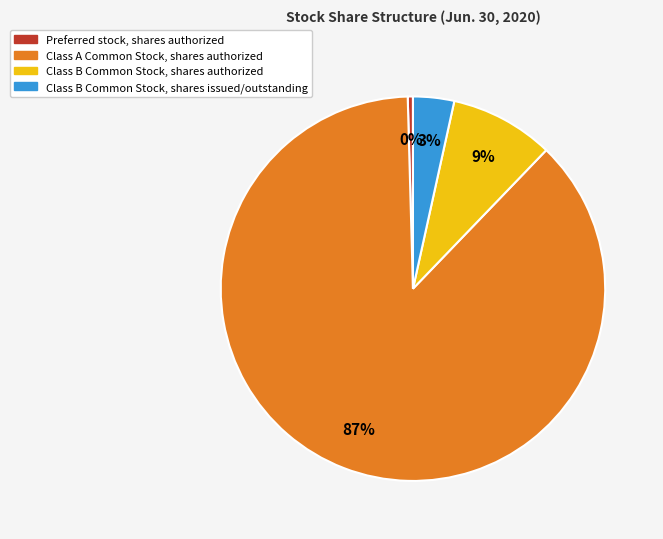

Does Class A Common Stock, shares authorized represent more than half of the total?

Yes